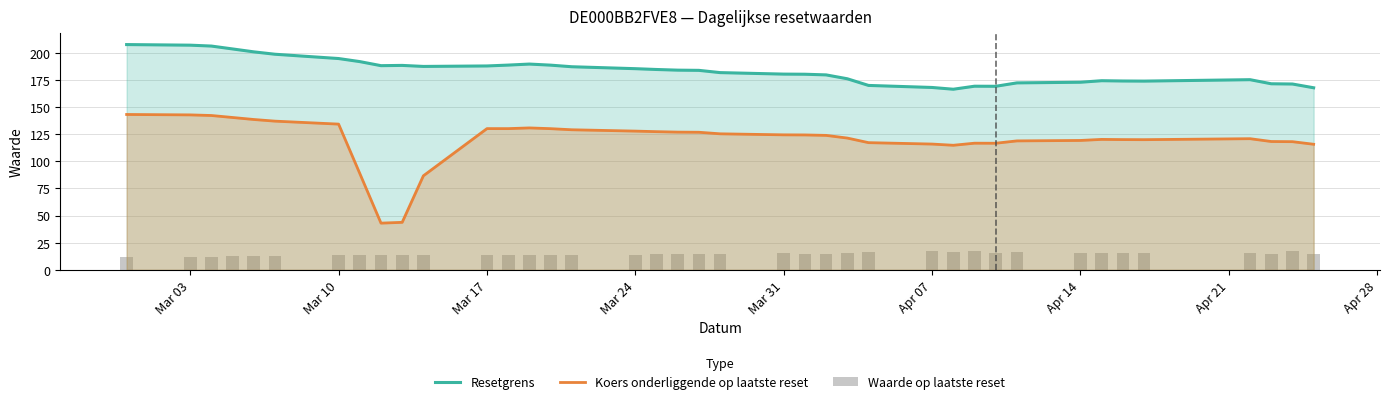

The value of Resetgrens at Mar 03 is 101.9. True or false?

False